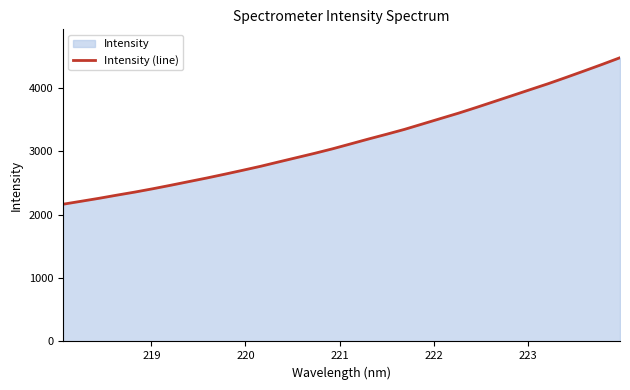

What is the value of the 20th point from the left?

3346.3